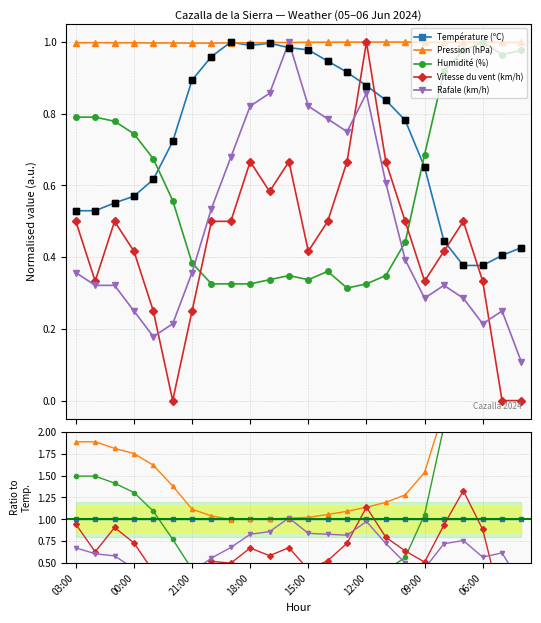

Which has a higher value, 10 or 19?

10